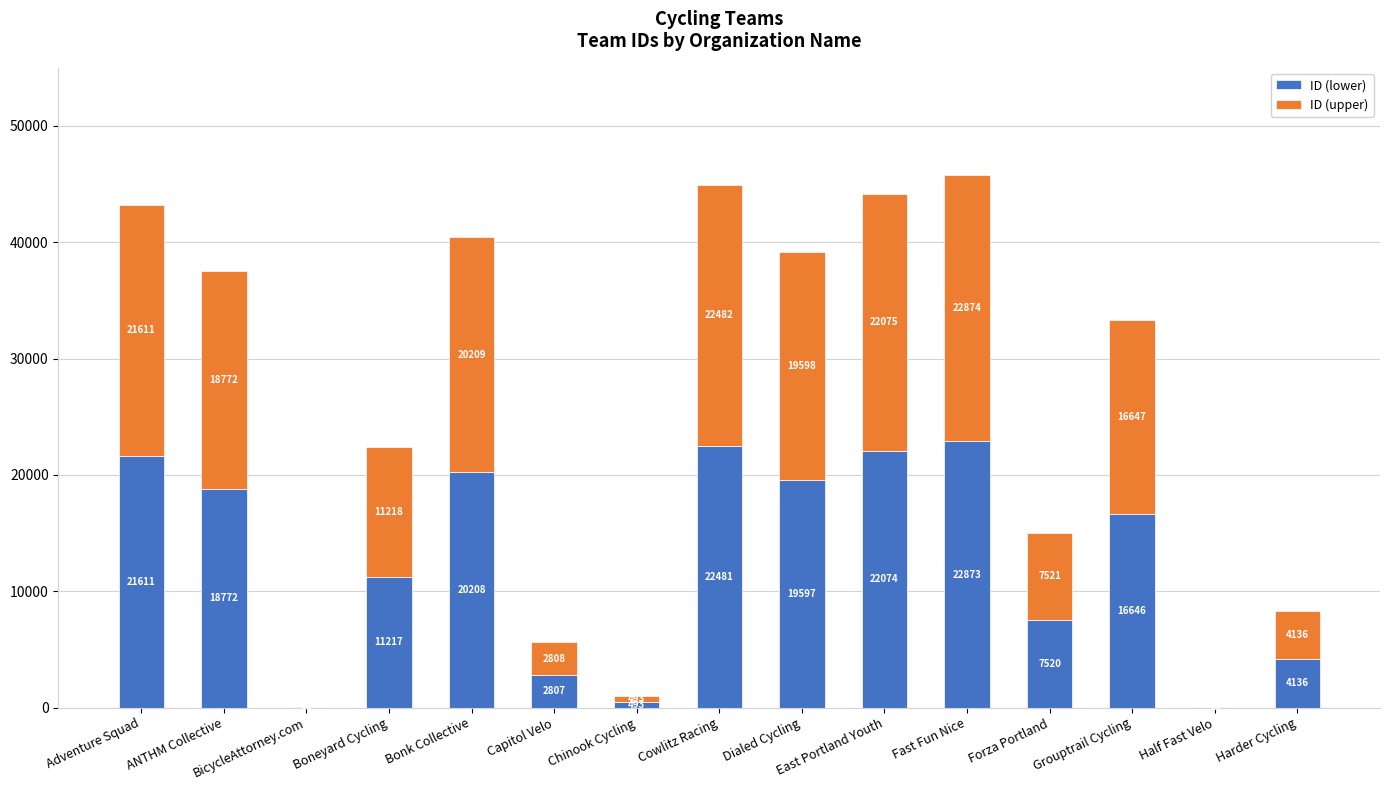

True or false: ID (lower) has a value of 10436 at Cowlitz Racing.

False